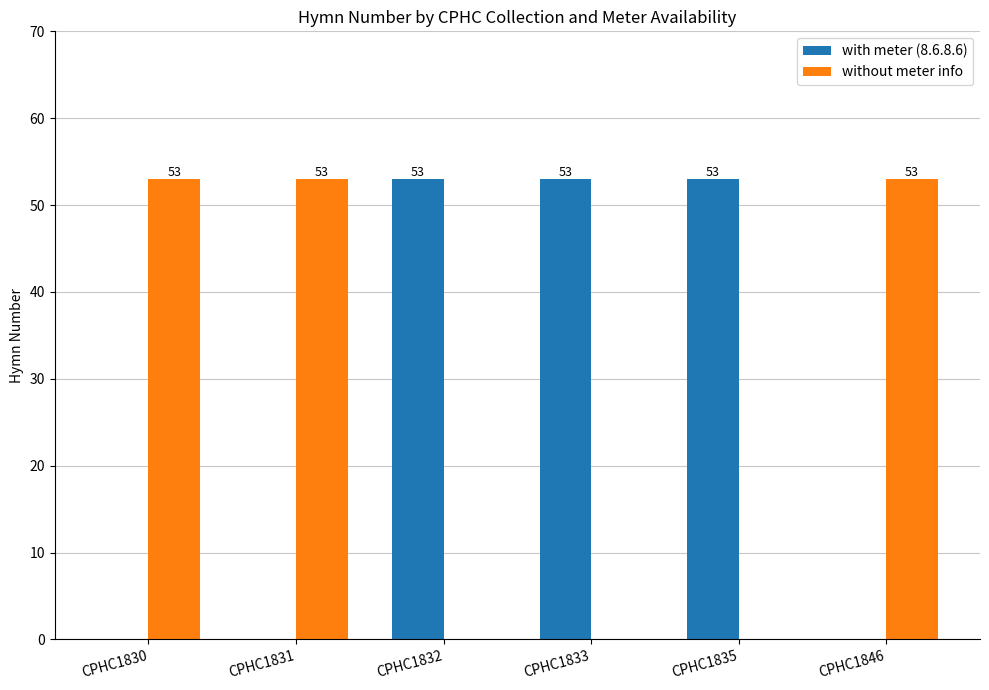

How many with meter (8.6.8.6) values are between 0 and 53?

6